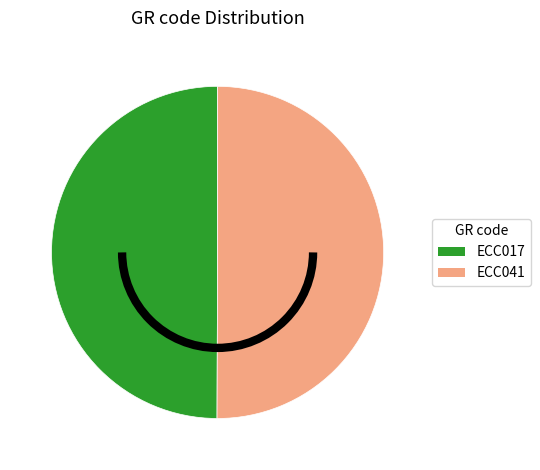

Combined, do ECC041 and ECC017 account for over 50%?

Yes